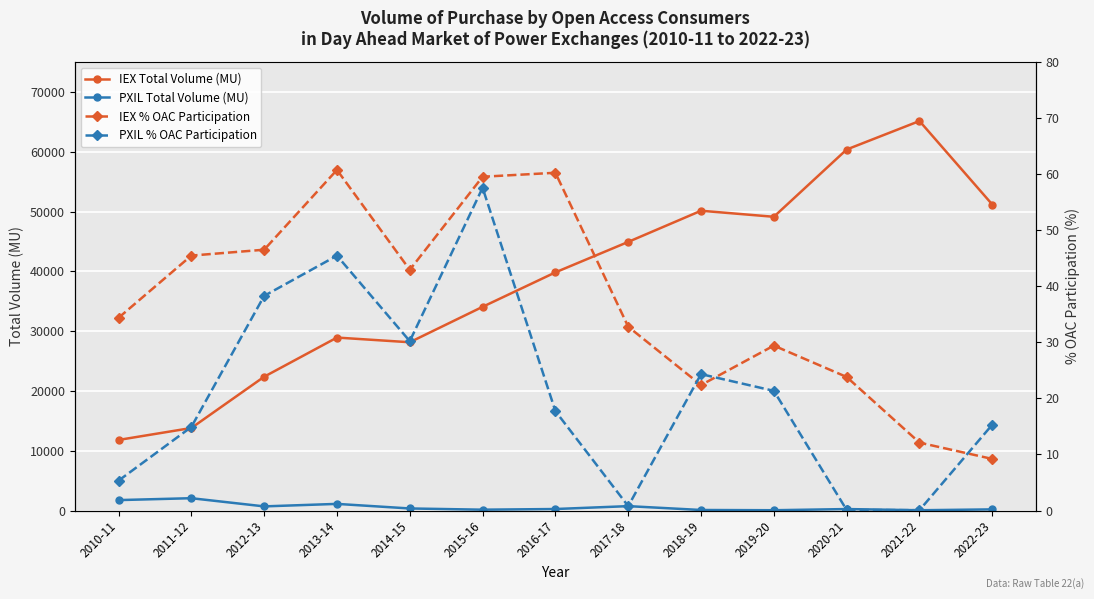

Is the value of IEX Total Volume (MU) at 2020-21 greater than the value of IEX % OAC Participation at 2017-18?

Yes